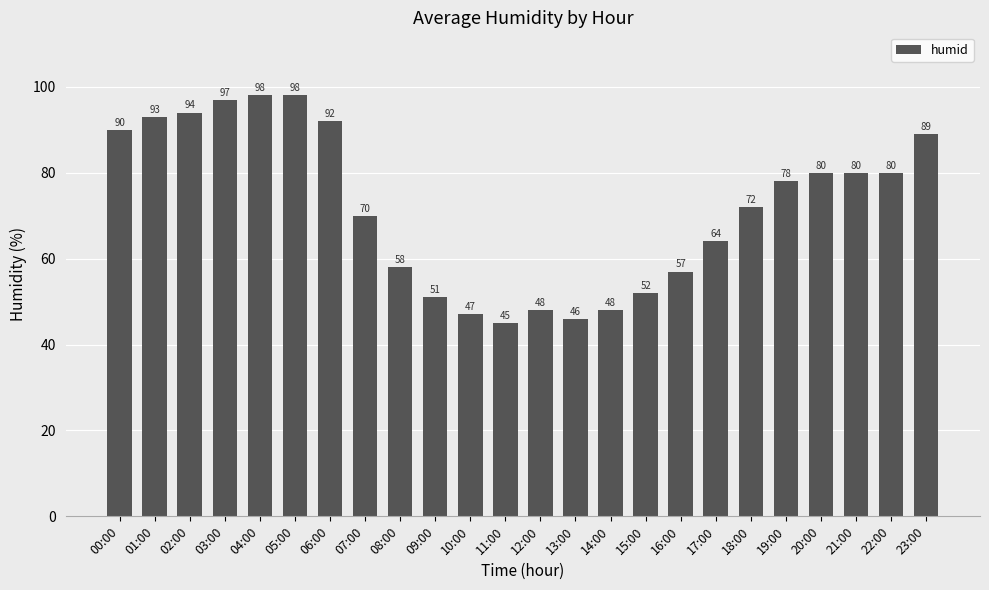

Does the chart contain any negative values?

No